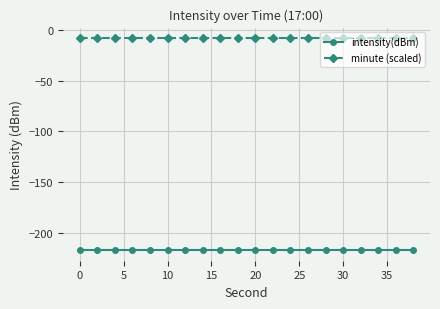

List the series in order of their overall mean, highest first.

minute (scaled), intensity(dBm)